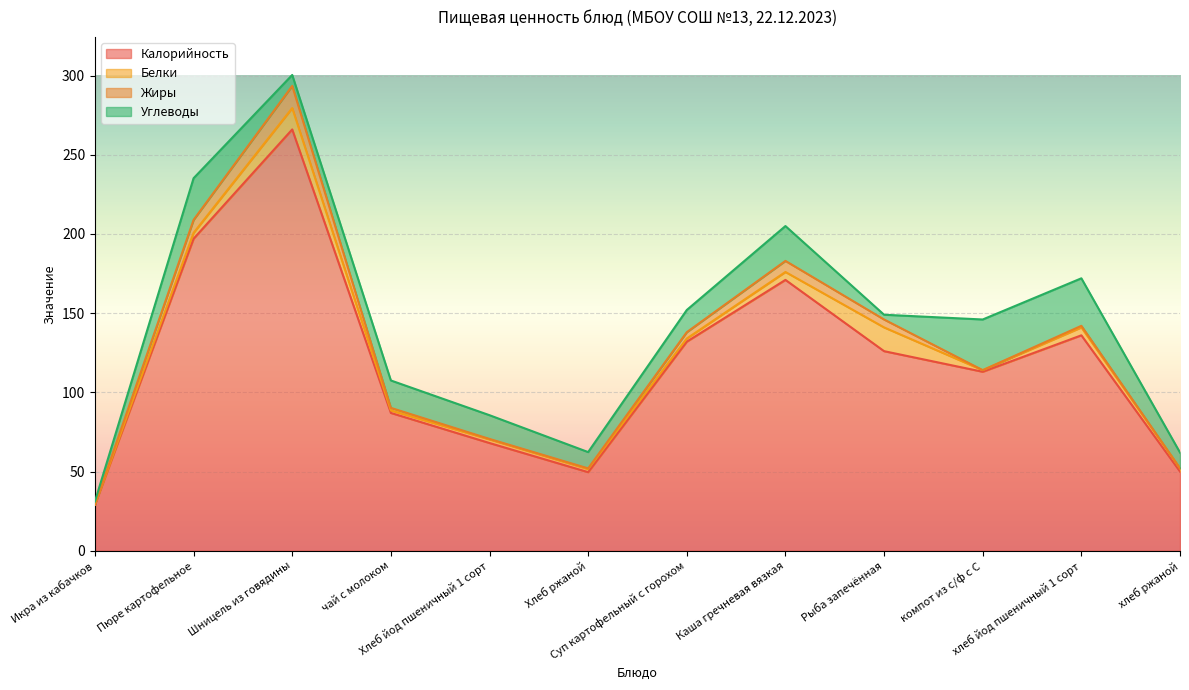

At Каша гречневая вязкая, list the series in order from largest to smallest.

Калорийность, Углеводы, Жиры, Белки